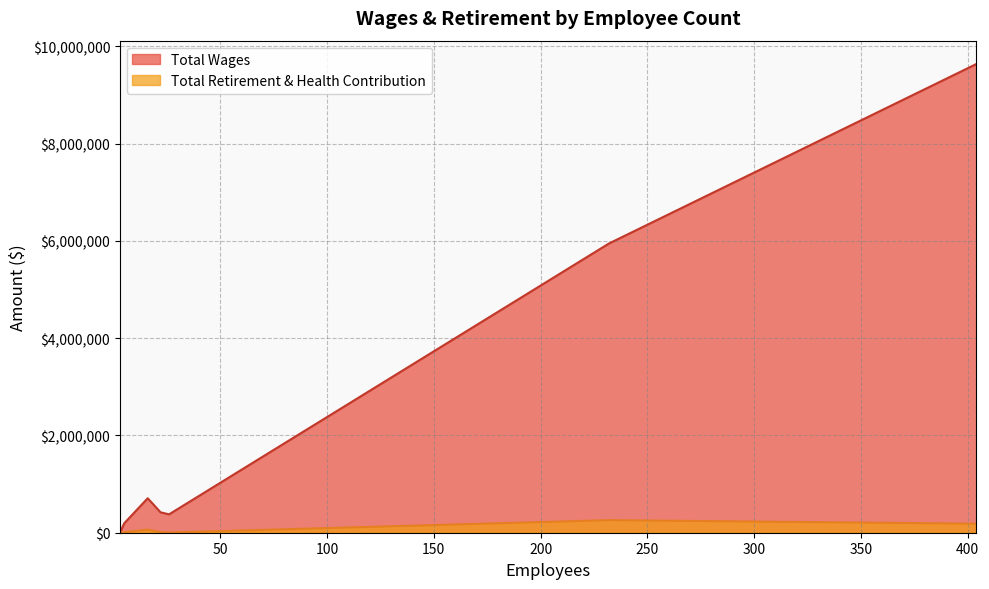

What is the difference between the maximum and minimum values in the Total Retirement & Health Contribution series?

259291